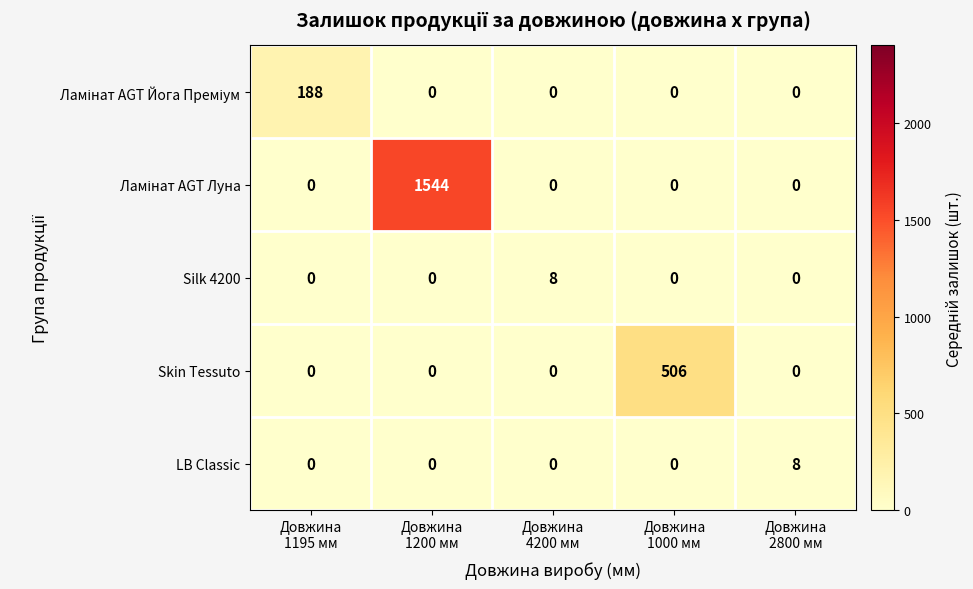

What is the sum of all Skin Tessuto values?

506